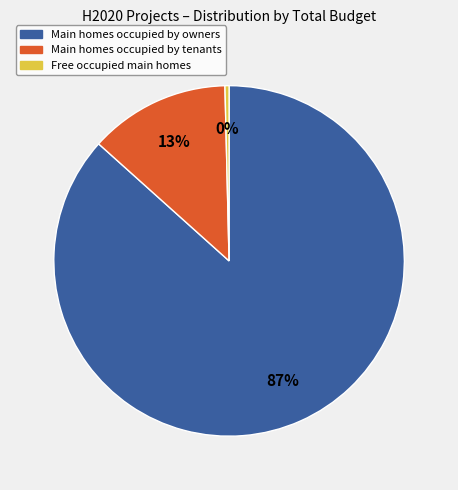

Is there any slice that represents more than half of the pie?

Yes